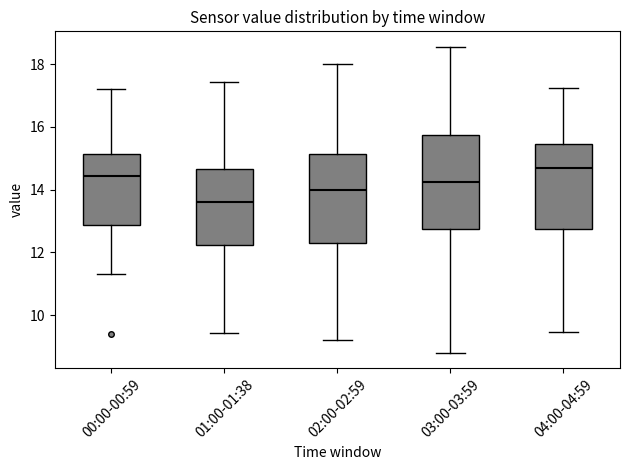

Reading left to right, transcribe this box plot: for each box, give where its median line is, the range the box spans, and where its two whiskers end, as read against the y-axis. The values are not printed on the chart, so give them approximately, as read against the axis.

00:00-00:59: median 14.4, box 12.8 to 15.2, whiskers 11.4 to 17.2
01:00-01:38: median 13.6, box 12.2 to 14.6, whiskers 9.4 to 17.4
02:00-02:59: median 14.0, box 12.4 to 15.2, whiskers 9.2 to 18.0
03:00-03:59: median 14.2, box 12.8 to 15.8, whiskers 8.8 to 18.6
04:00-04:59: median 14.6, box 12.8 to 15.4, whiskers 9.4 to 17.2